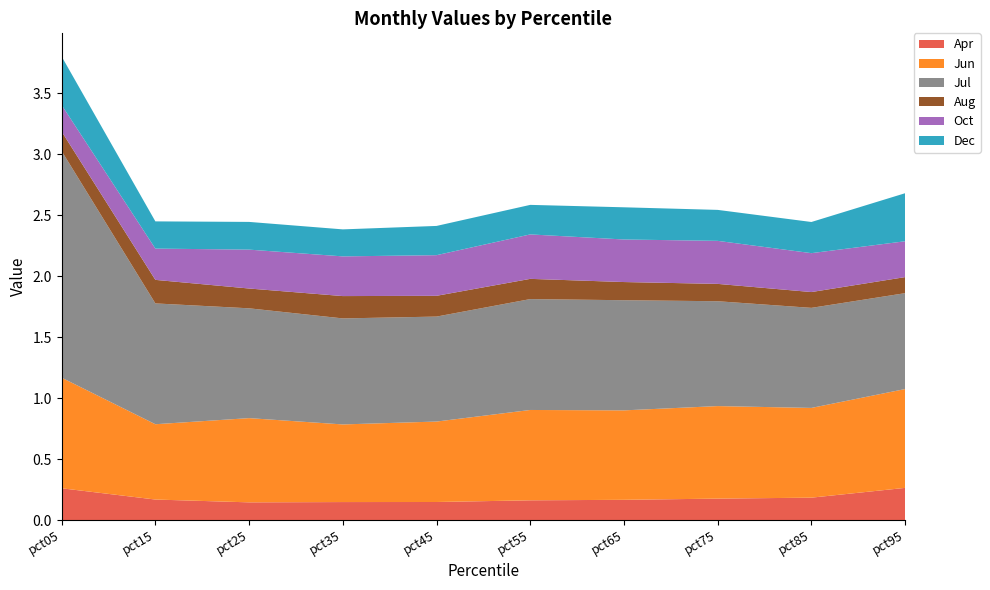

Reading right to left, what are all the values shown in this chart?

Apr: pct95=0.3	pct85=0.2	pct75=0.2	pct65=0.2	pct55=0.2	pct45=0.1	pct35=0.1	pct25=0.1	pct15=0.2	pct05=0.3
Jun: pct95=0.8	pct85=0.7	pct75=0.8	pct65=0.7	pct55=0.7	pct45=0.7	pct35=0.6	pct25=0.7	pct15=0.6	pct05=0.9
Jul: pct95=0.8	pct85=0.8	pct75=0.9	pct65=0.9	pct55=0.9	pct45=0.9	pct35=0.9	pct25=0.9	pct15=1.0	pct05=1.9
Aug: pct95=0.1	pct85=0.1	pct75=0.1	pct65=0.1	pct55=0.2	pct45=0.2	pct35=0.2	pct25=0.2	pct15=0.2	pct05=0.2
Oct: pct95=0.3	pct85=0.3	pct75=0.4	pct65=0.3	pct55=0.4	pct45=0.3	pct35=0.3	pct25=0.3	pct15=0.3	pct05=0.2
Dec: pct95=0.4	pct85=0.3	pct75=0.3	pct65=0.3	pct55=0.2	pct45=0.2	pct35=0.2	pct25=0.2	pct15=0.2	pct05=0.4